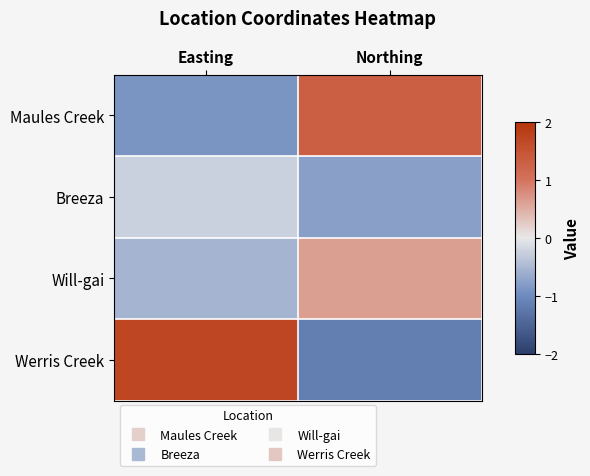

Reading left to right, list all the values displayed in this chart.

Maules Creek: Easting=-0.9	Northing=1.3
Breeza: Easting=-0.2	Northing=-0.8
Will-gai: Easting=-0.6	Northing=0.6
Werris Creek: Easting=1.7	Northing=-1.1